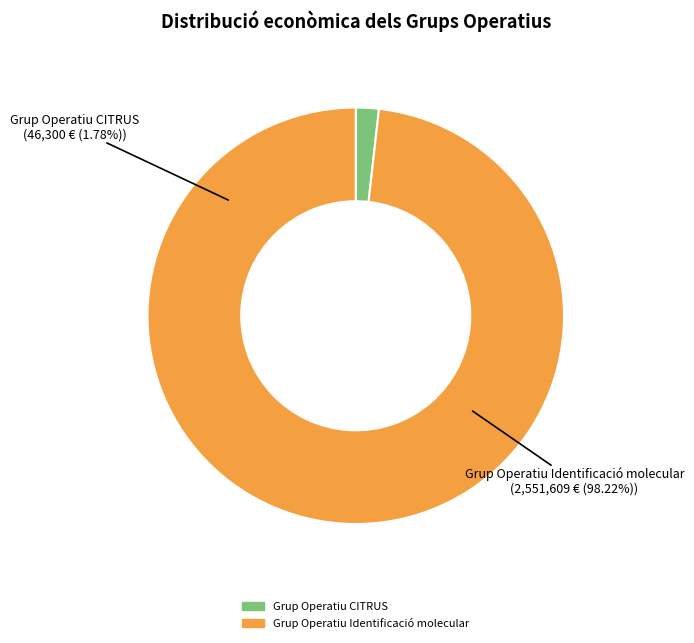

To the nearest percent, what is the difference between the largest and smallest slice percentages?

96%